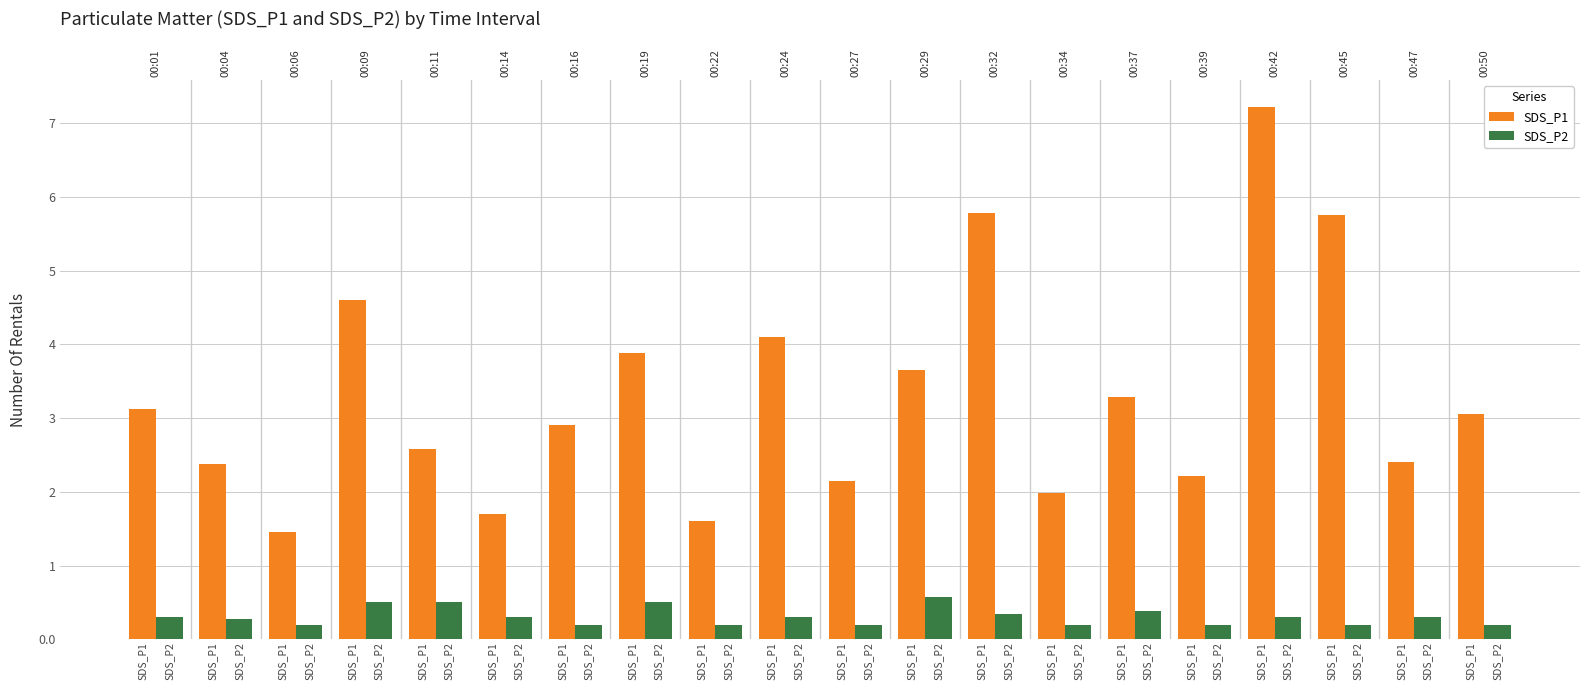

What is the difference between the second highest and minimum values in the SDS_P1 series?

4.3